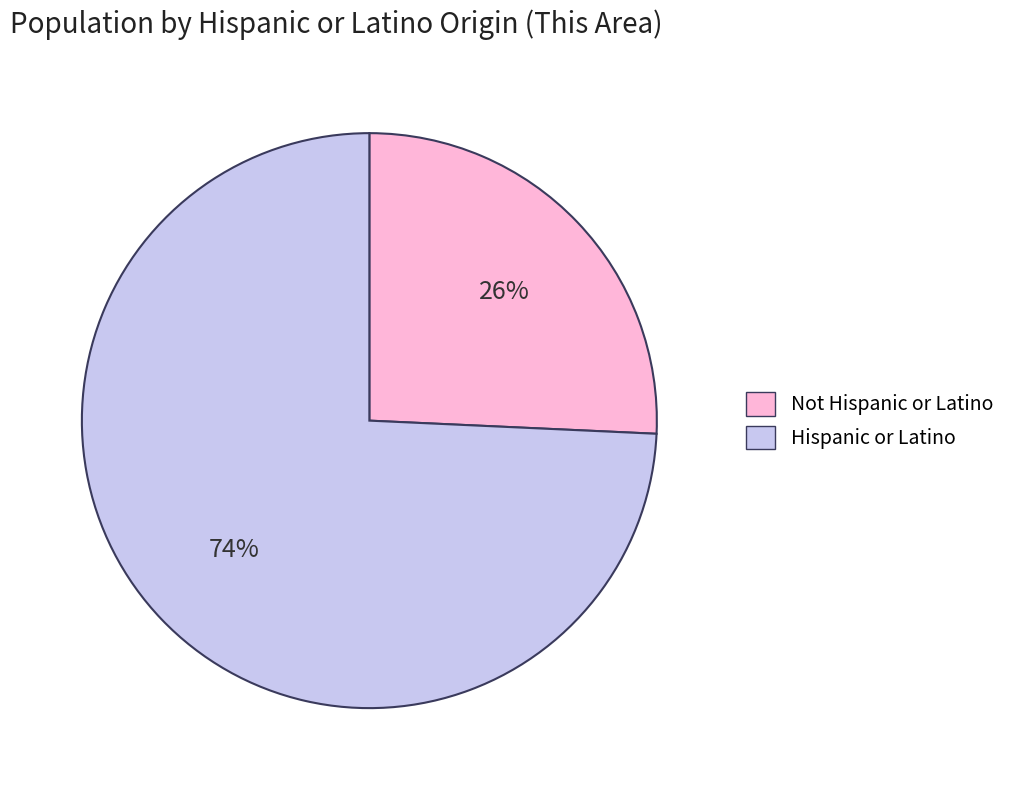

To the nearest percent, what percentage of the pie is Hispanic or Latino?

74%